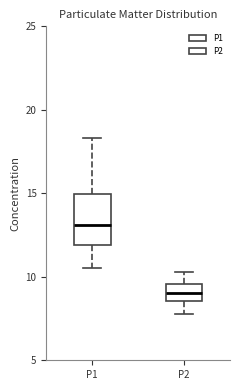

Reading left to right, read every box against the y-axis: the position of its median line, the range the box covers, and the ends of its whiskers. The values are not printed on the chart, so give them approximately, as read against the axis.

P1: median 13.0, box 12.0 to 15.0, whiskers 10.5 to 18.5
P2: median 9.0, box 8.5 to 9.5, whiskers 8.0 to 10.5